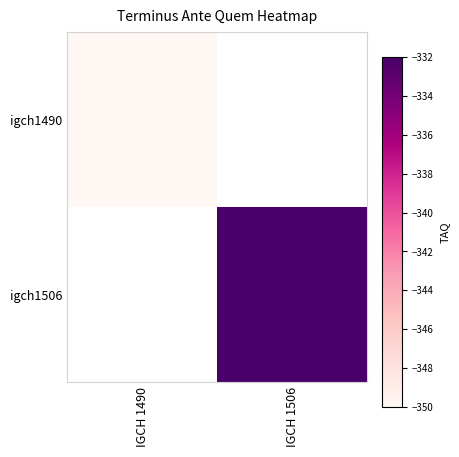

At which label is igch1490 closest to -350?

IGCH 1490